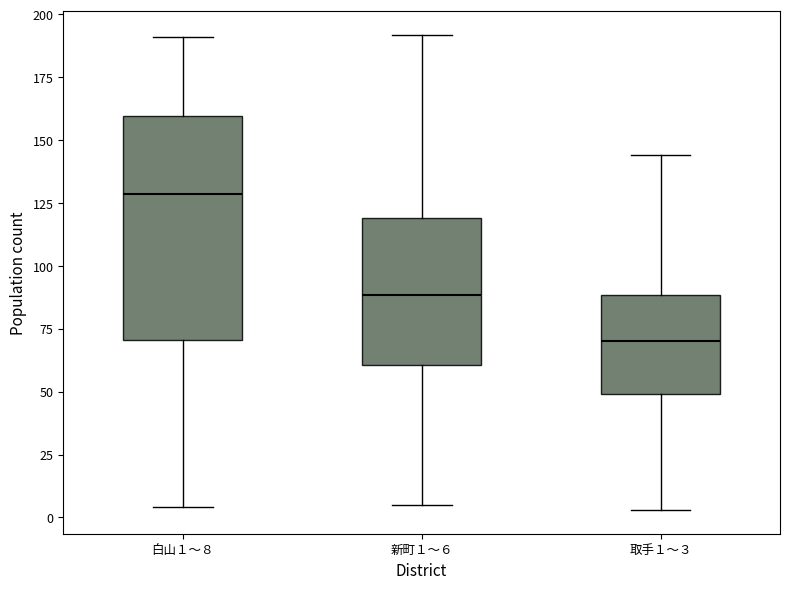

Which box is the tallest, from its lower edge to its upper edge?

白山１～８